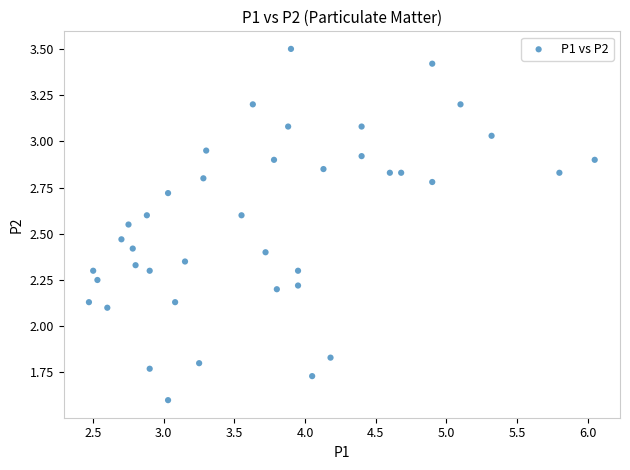

What is the range of Y values (max minus min)?

1.9